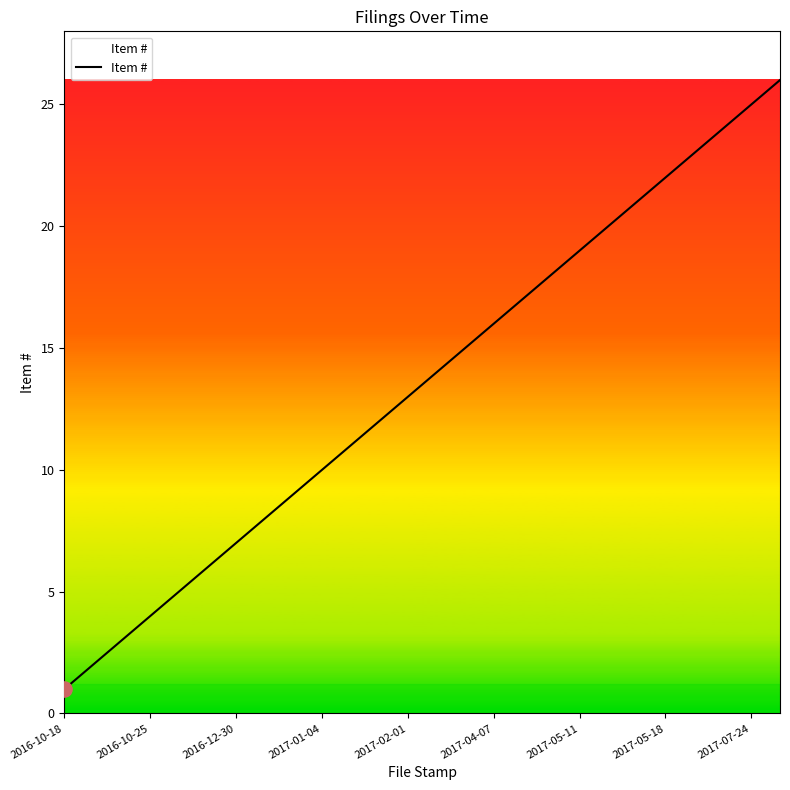

What is the difference between the maximum and minimum values?

25